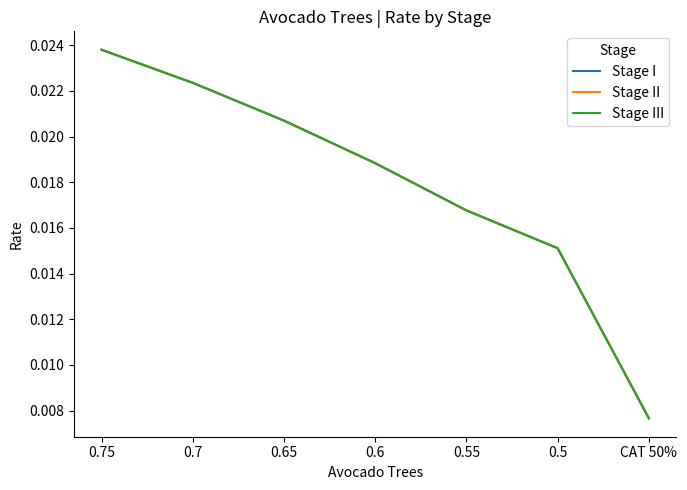

Rank the categories by Stage III value from highest to lowest.

0.75, 0.7, 0.65, 0.6, 0.55, 0.5, CAT 50%